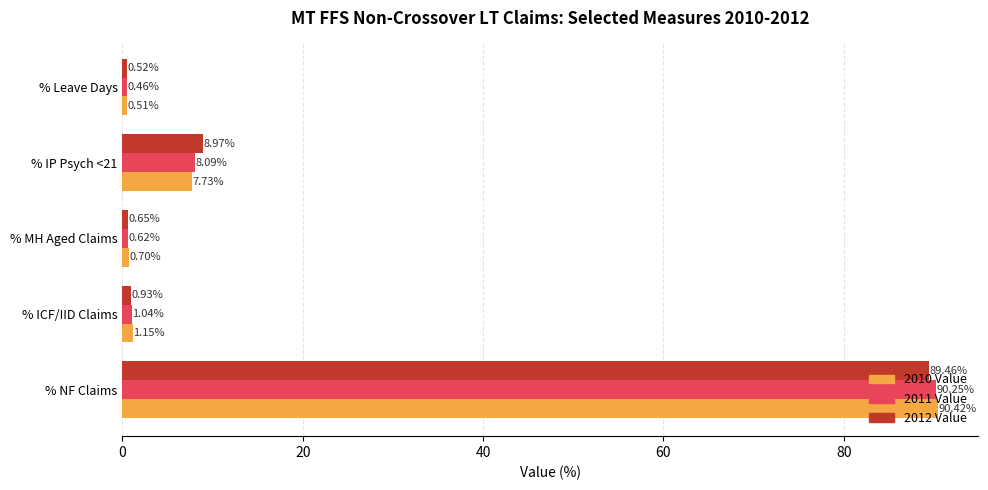

Is the value of 2010 Value at % ICF/IID Claims greater than the value of 2012 Value at % MH Aged Claims?

Yes